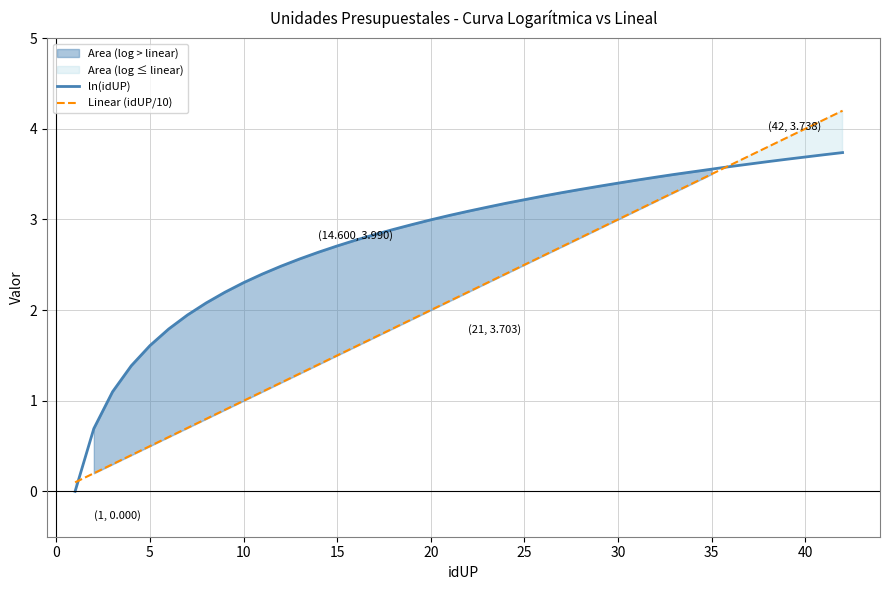

Is the value of ln(idUP) at 29 greater than the value of Linear (idUP/10) at 17?

Yes